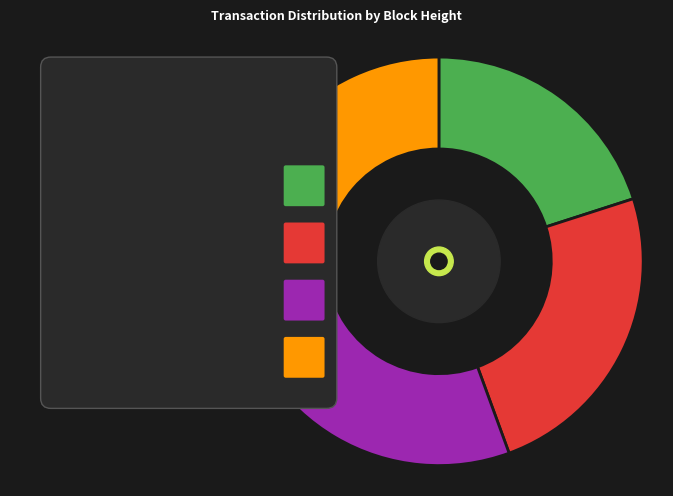

What is the largest slice in the pie chart?

57995